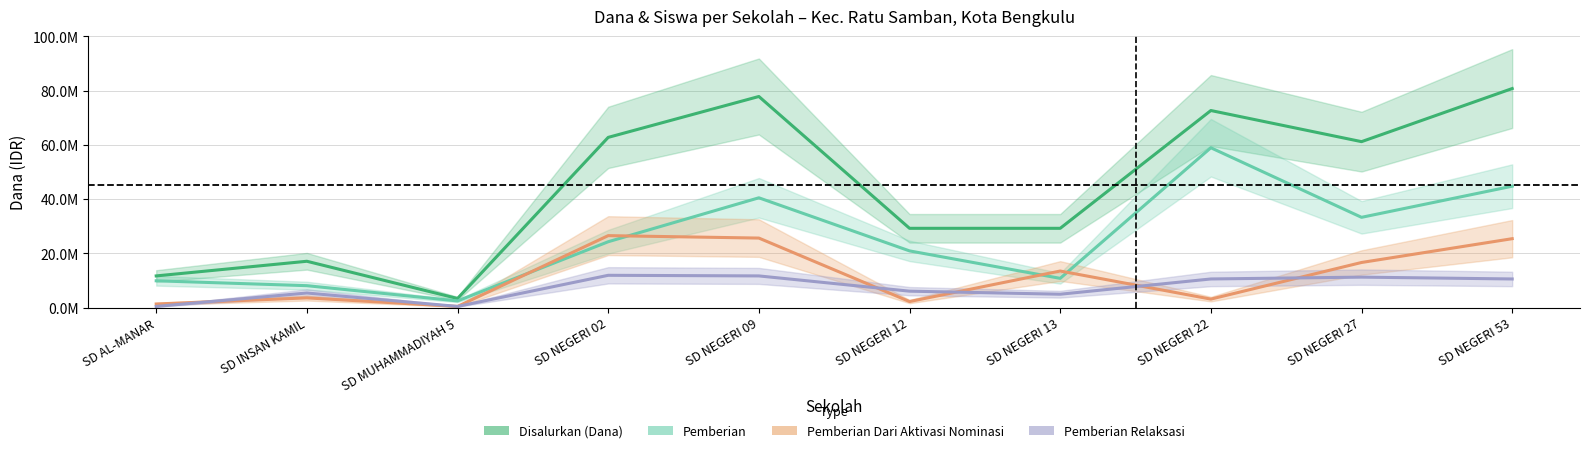

True or false: Pemberian has a value of 40500000 at SD NEGERI 09.

True